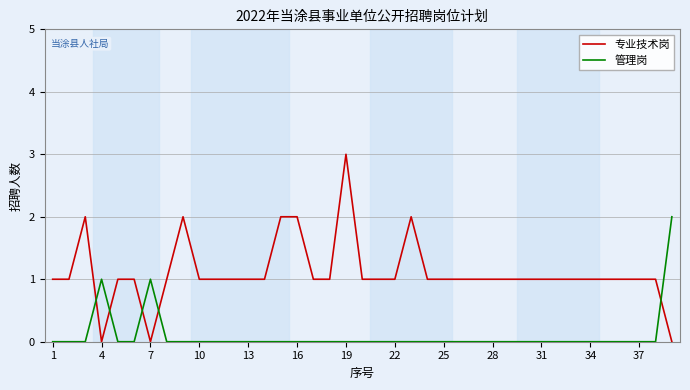

Which series has the largest total across all categories?

专业技术岗